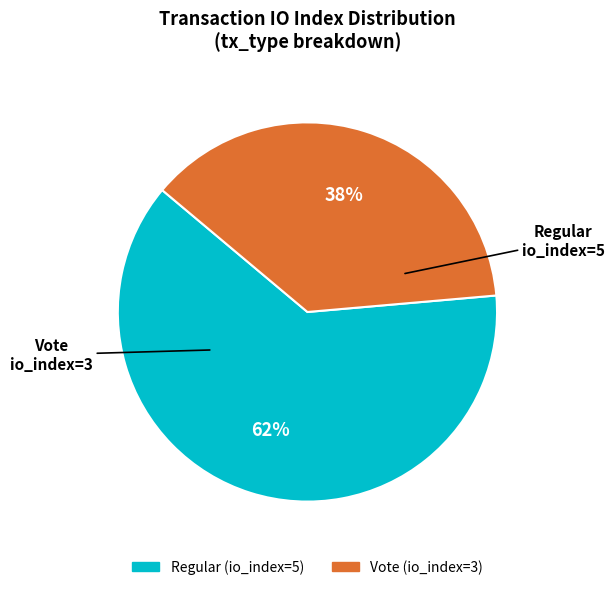

Approximately how many times larger is the value at Vote (io_index=3) compared to Regular (io_index=5)?

0.6